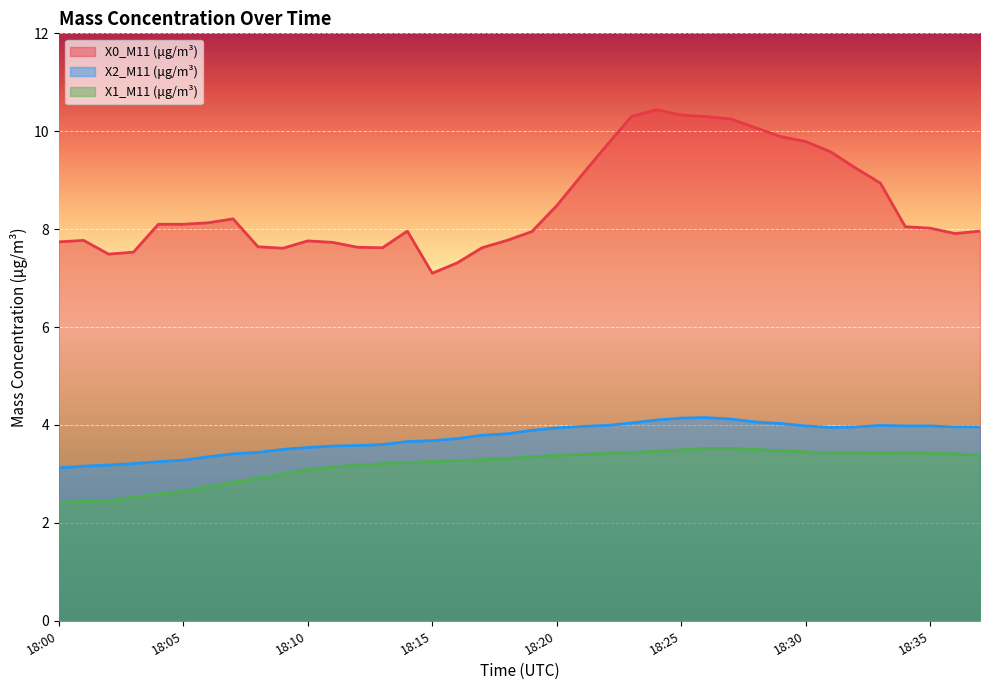

Rank the categories by X2_M11 (μg/m³) value from lowest to highest.

18:00, 18:01, 18:02, 18:03, 18:04, 18:05, 18:06, 18:07, 18:08, 18:09, 18:10, 18:11, 18:12, 18:13, 18:14, 18:15, 18:16, 18:17, 18:18, 18:19, 18:20, 18:31, 18:32, 18:36, 18:37, 18:21, 18:30, 18:34, 18:35, 18:22, 18:33, 18:29, 18:23, 18:28, 18:24, 18:27, 18:25, 18:26